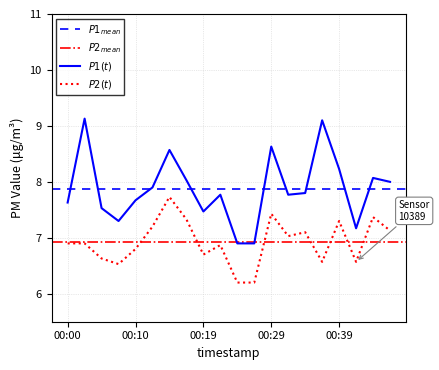

Rank the series at 00:41 from lowest to highest value.

P2, P1